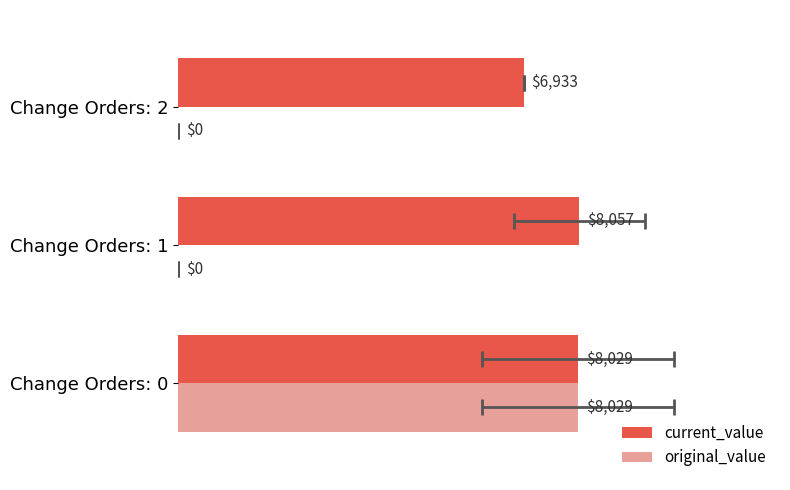

Is it true that original_value equals 0.0 at Change Orders: 2?

True